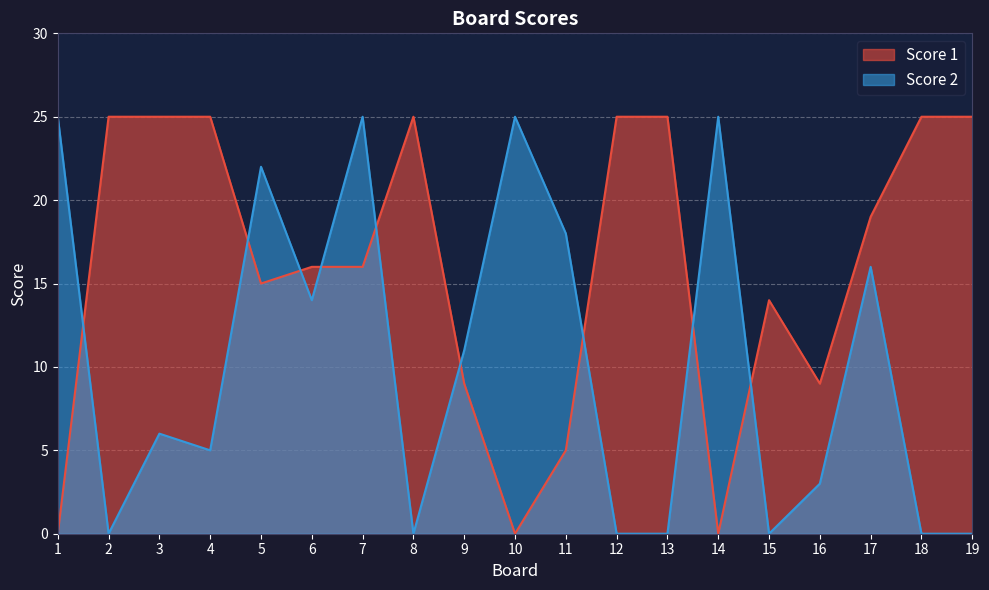

Reading left to right, list all the values displayed in this chart.

Score 1: 0	25	25	25	15	16	16	25	9	0	5	25	25	0	14	9	19	25	25
Score 2: 25	0	6	5	22	14	25	0	11	25	18	0	0	25	0	3	16	0	0